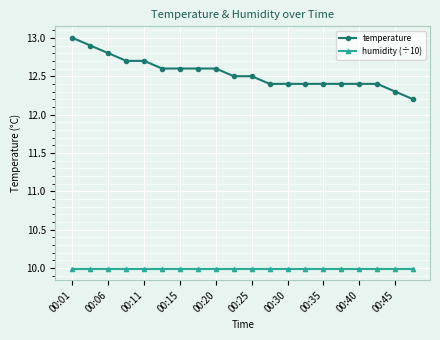

Which series has the widest spread of values?

temperature